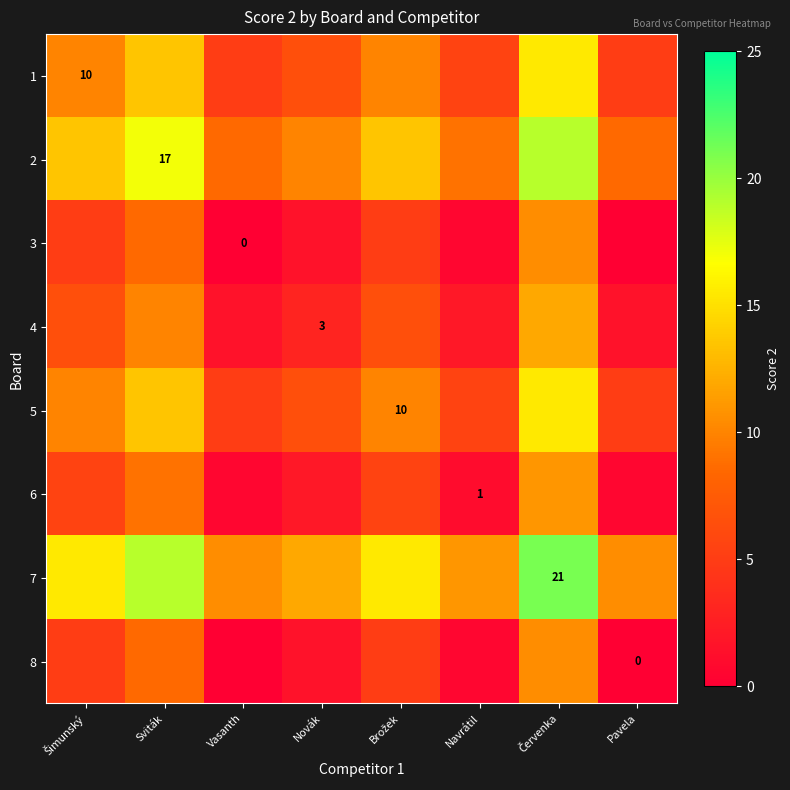

What is the spread (max minus min) of values at Brožek?

10.5